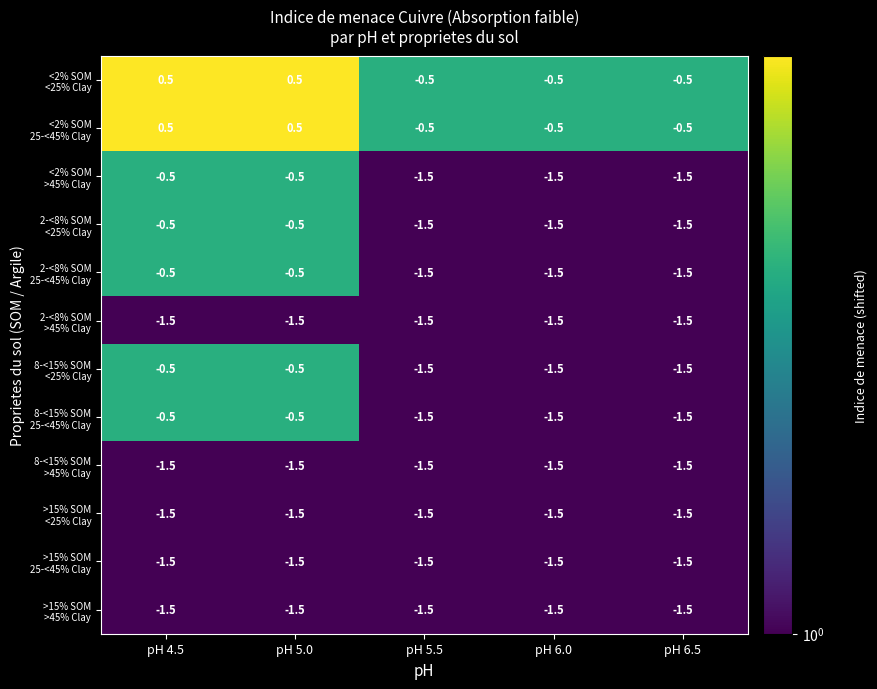

What is the greatest value displayed?

0.5